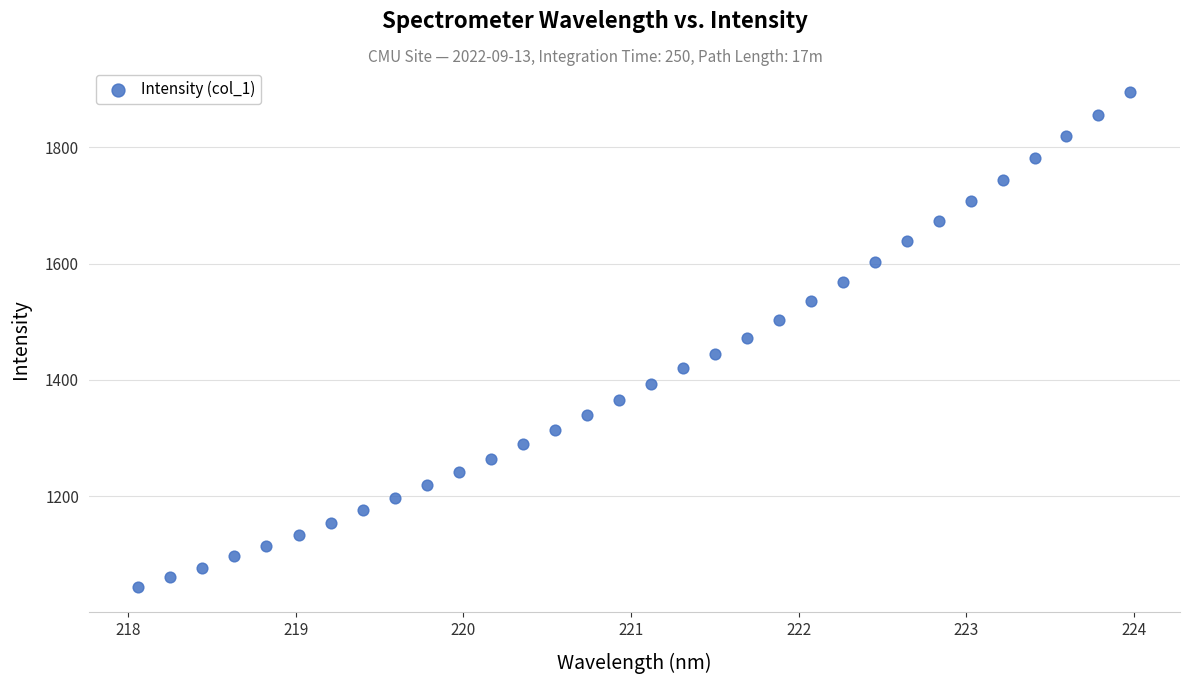

What is the range of Y values (max minus min)?

852.8